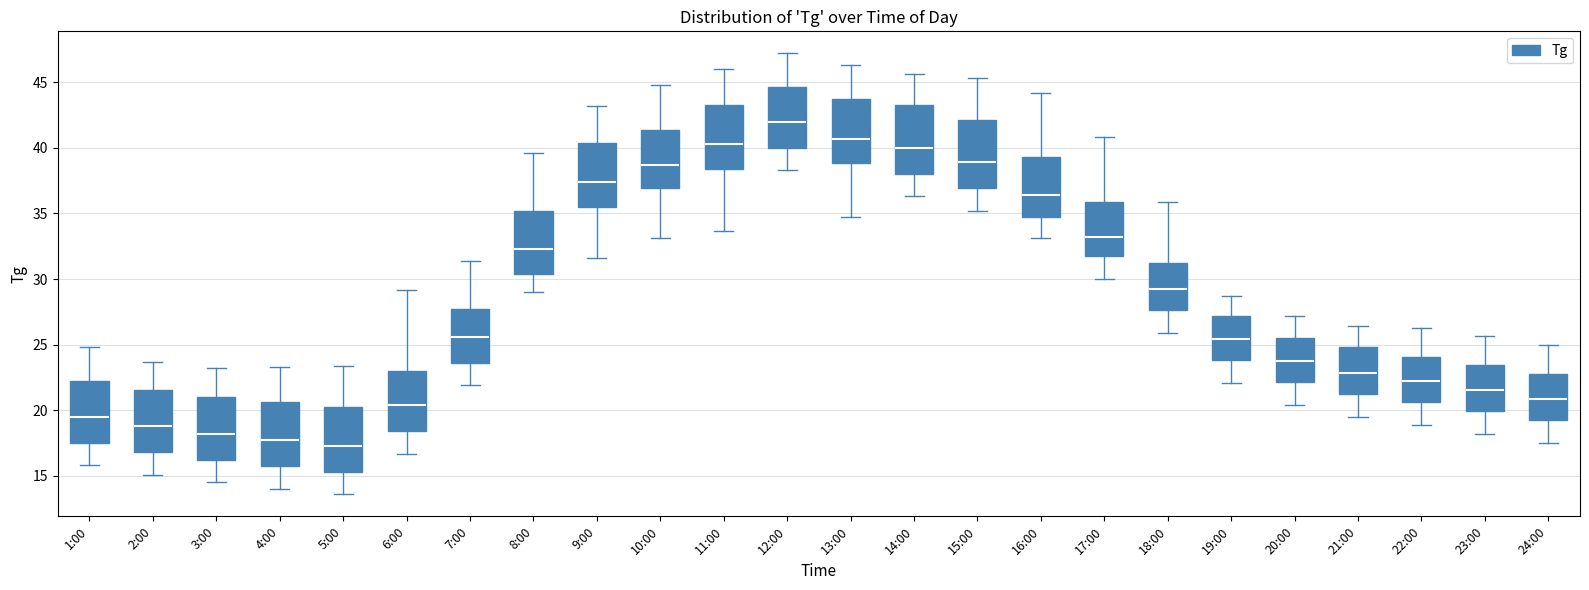

Which box's median line is the highest?

12:00